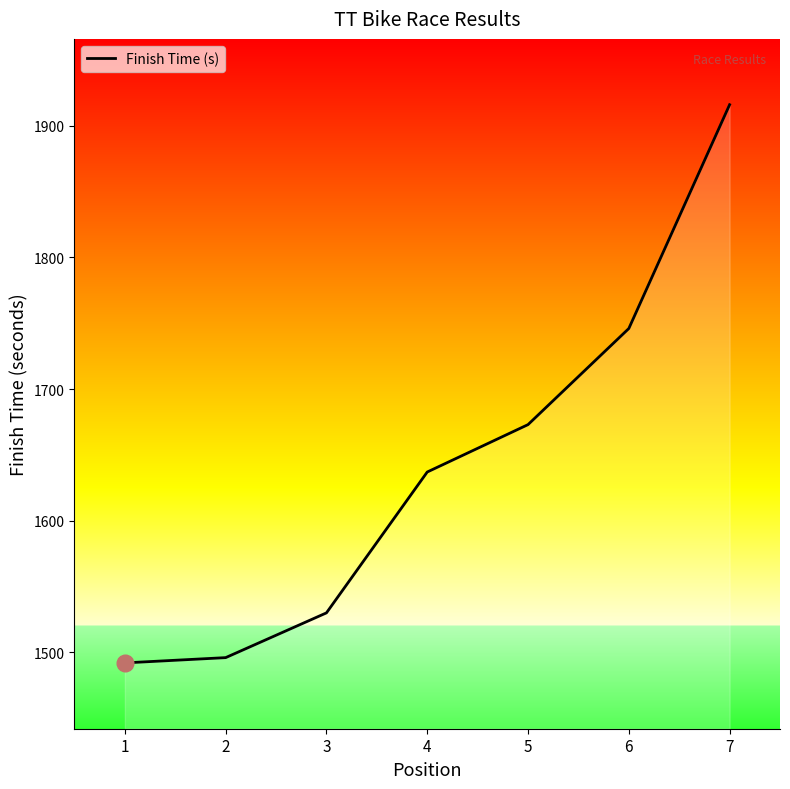

How many series are shown in this chart?

1